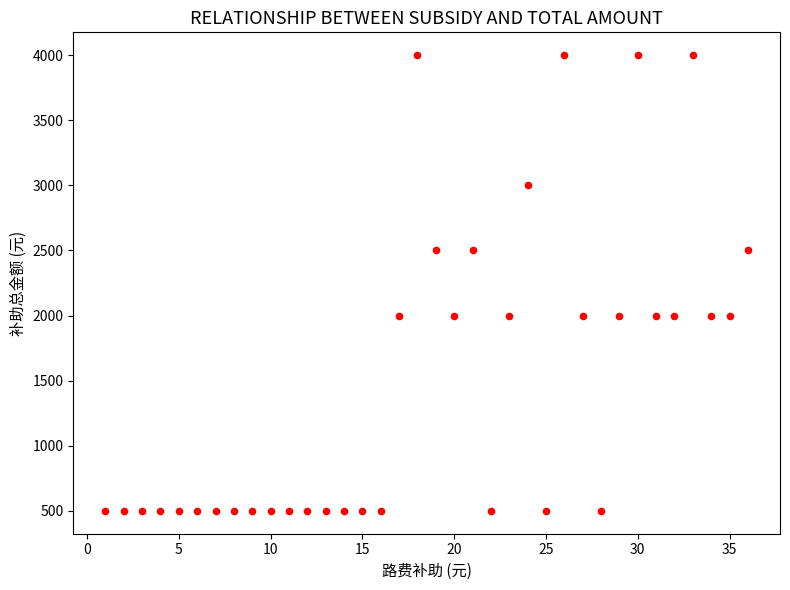

What is the range of X values (max minus min)?

35